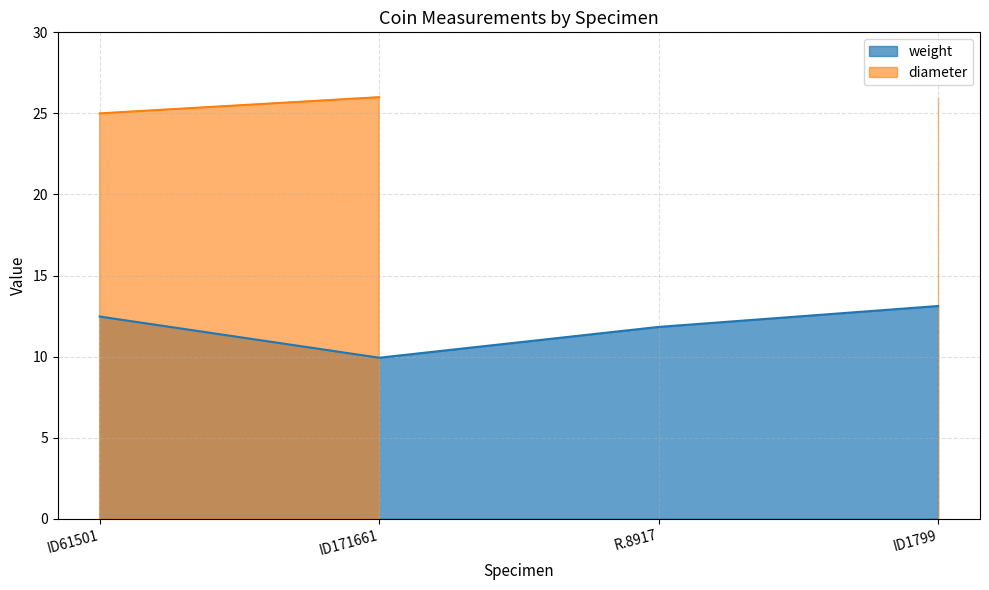

Where is the first local minimum for weight?

ID171661